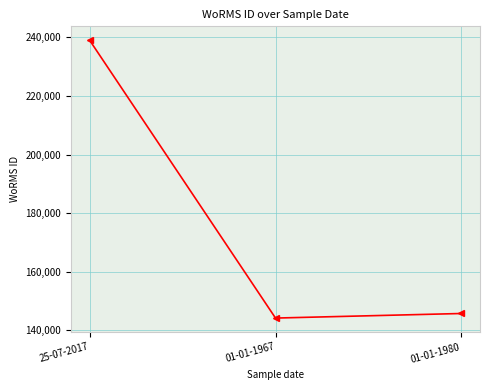

What is the approximate value at 25-07-2017, to the nearest 10?

238970